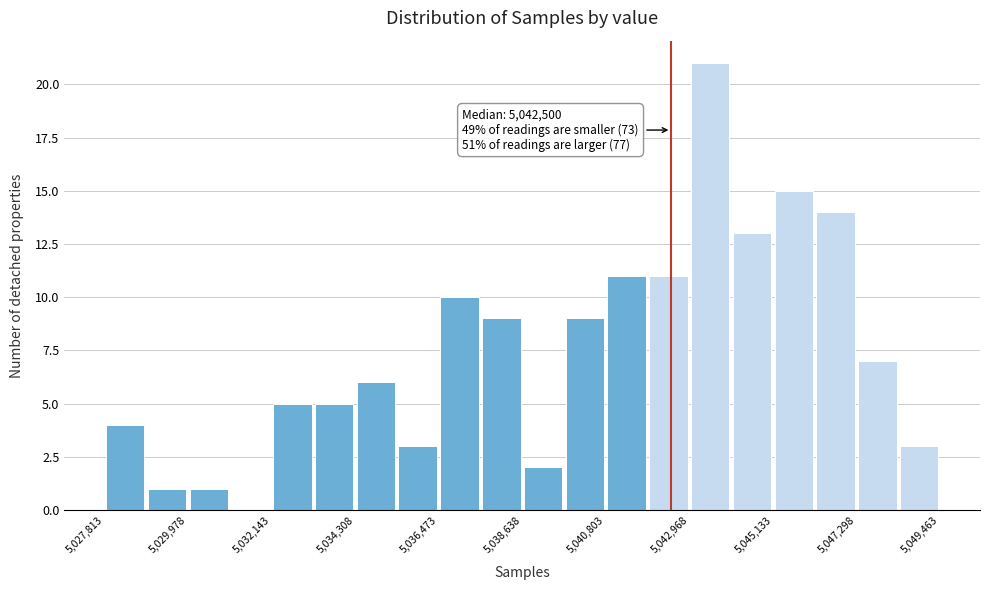

Read against the x-axis, roughly where is the centre of the tallest bar?

5043500